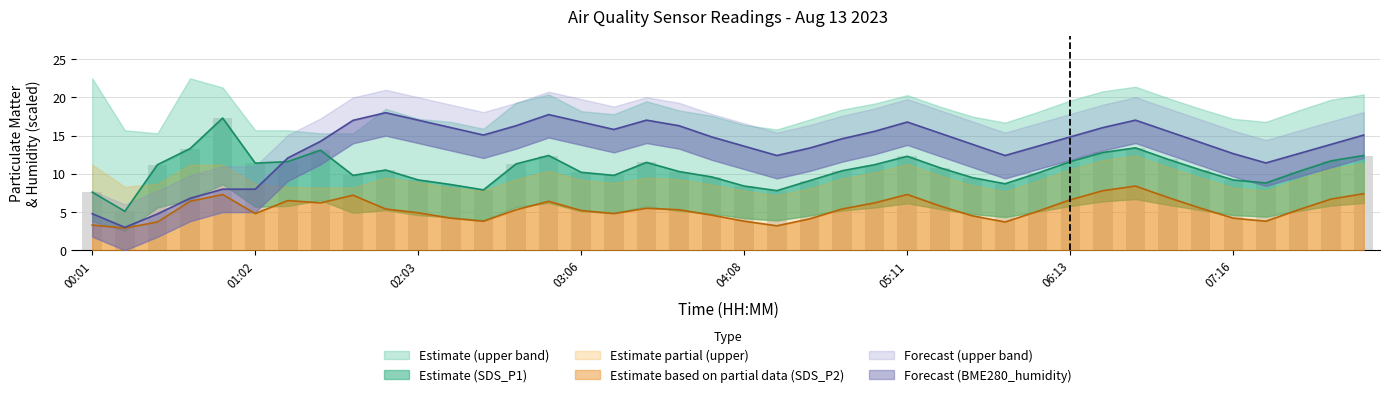

What is the value of the SDS_P1 bar at the 35th from the left?

10.5